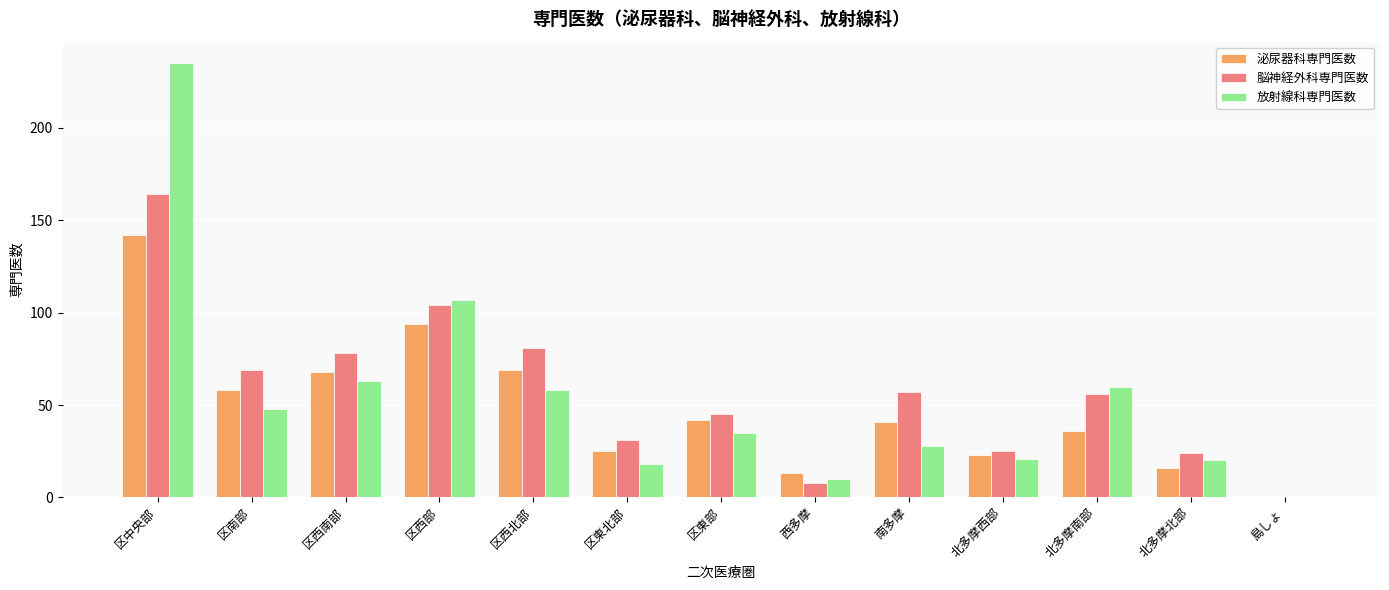

Where is 放射線科専門医数 nearest to the value 117?

区西部